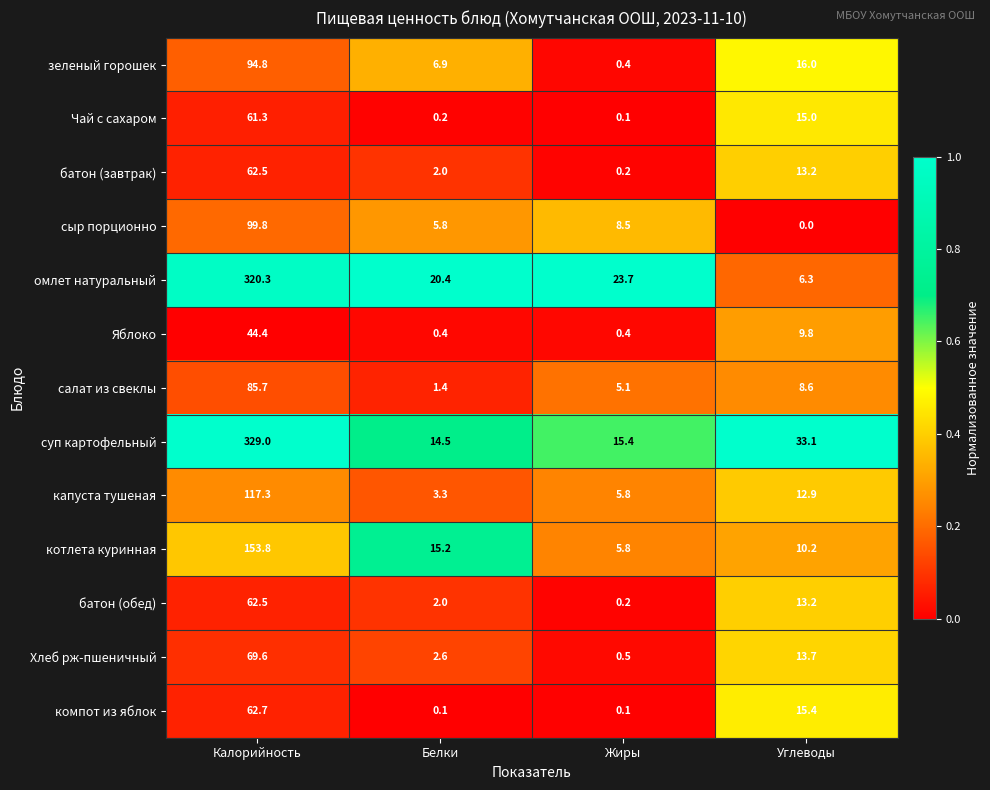

What is the spread (max minus min) of values at Калорийность?

284.6